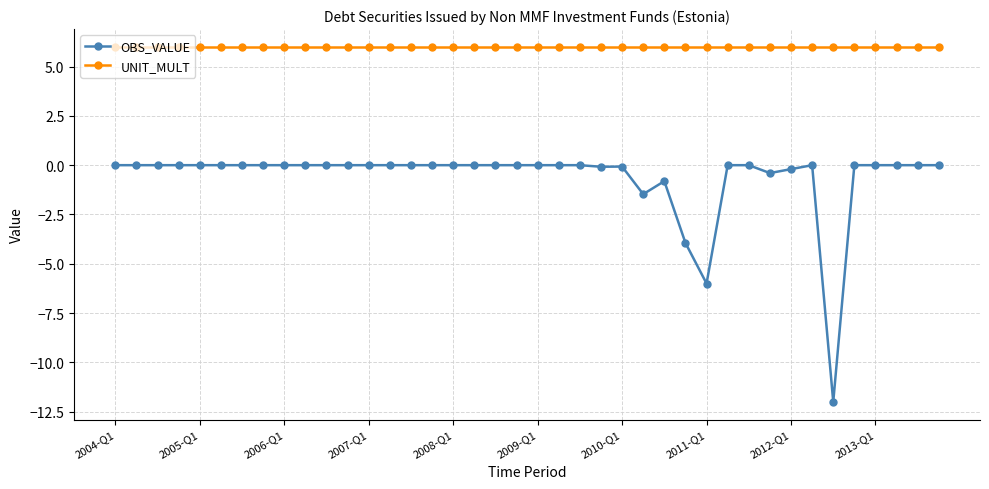

List the series in order of their overall mean, lowest first.

OBS_VALUE, UNIT_MULT